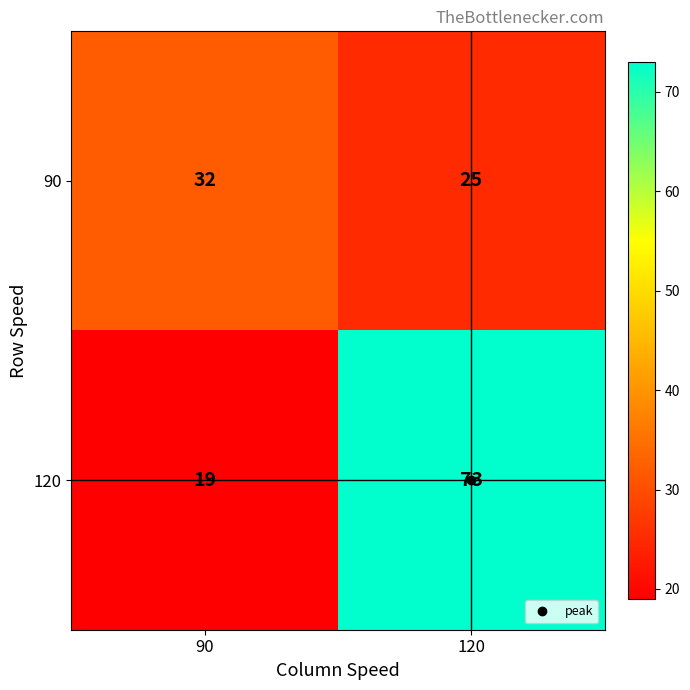

What is the spread (max minus min) of values at 120?

48